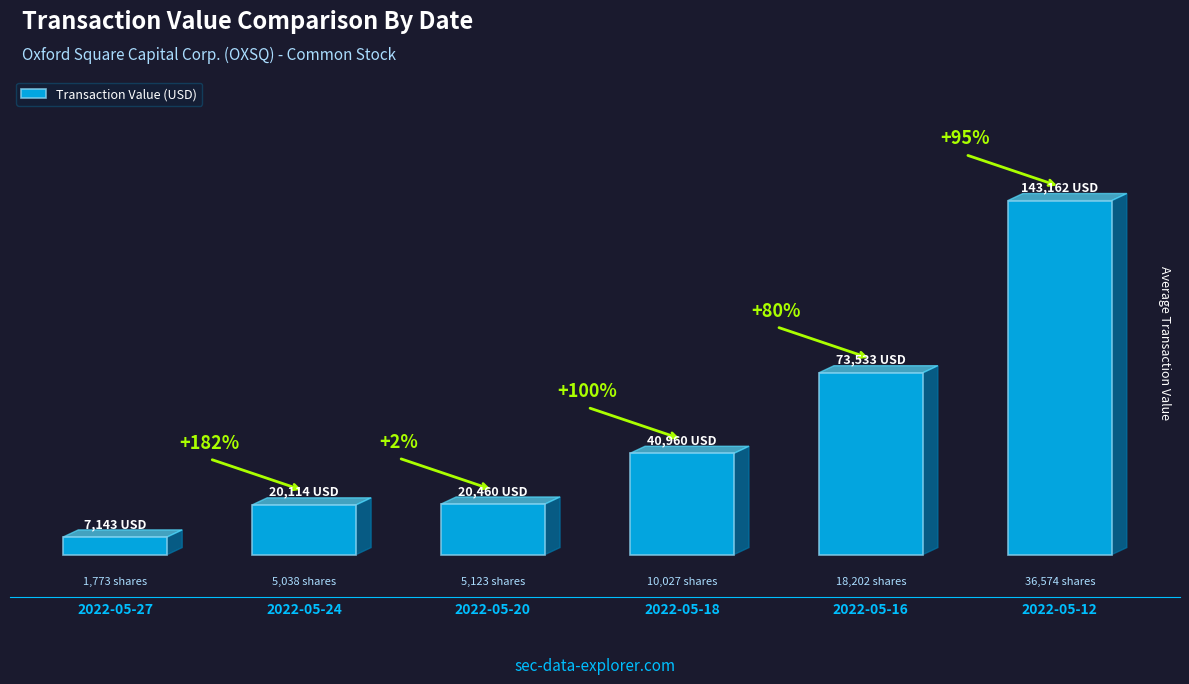

What is the ratio of the value at 2022-05-12 to the value at 2022-05-16?

1.9